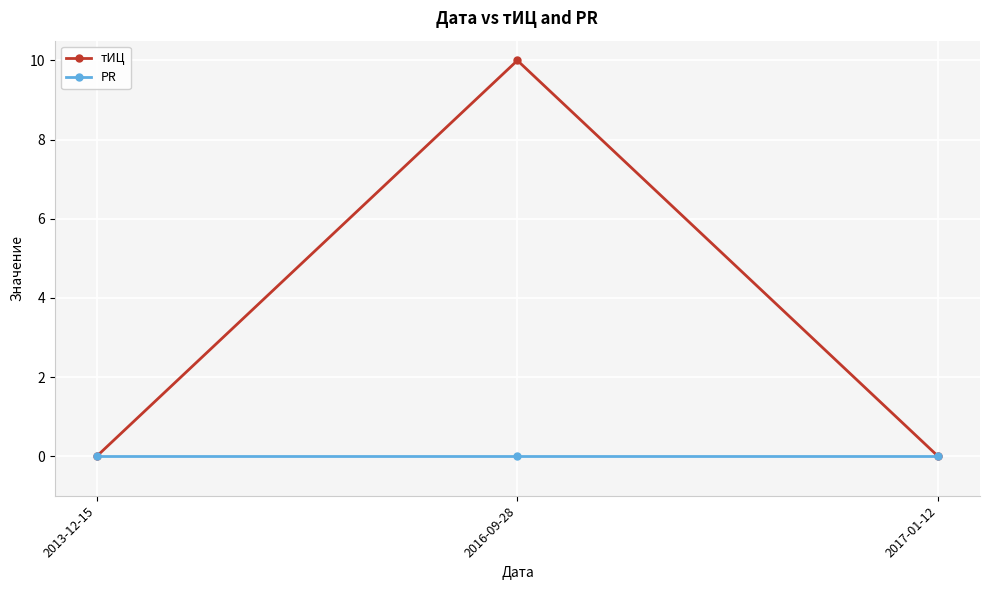

Between 2013-12-15 and 2016-09-28, which series saw the biggest shift?

тИЦ